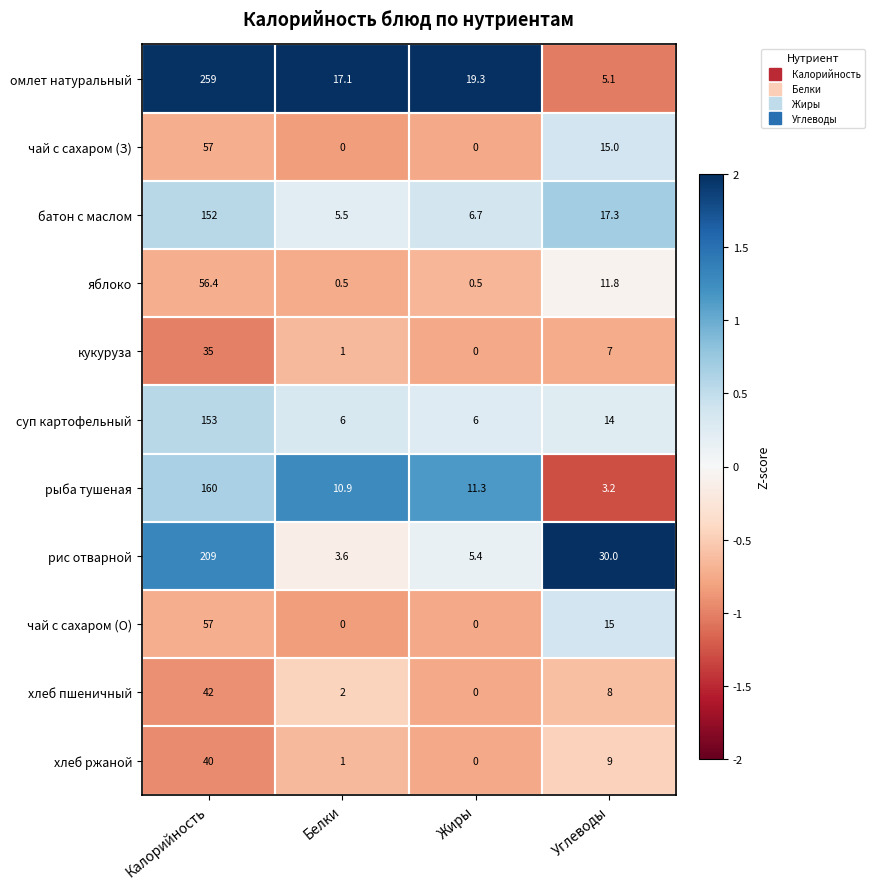

Which series has the largest range (max minus min)?

омлет натуральный